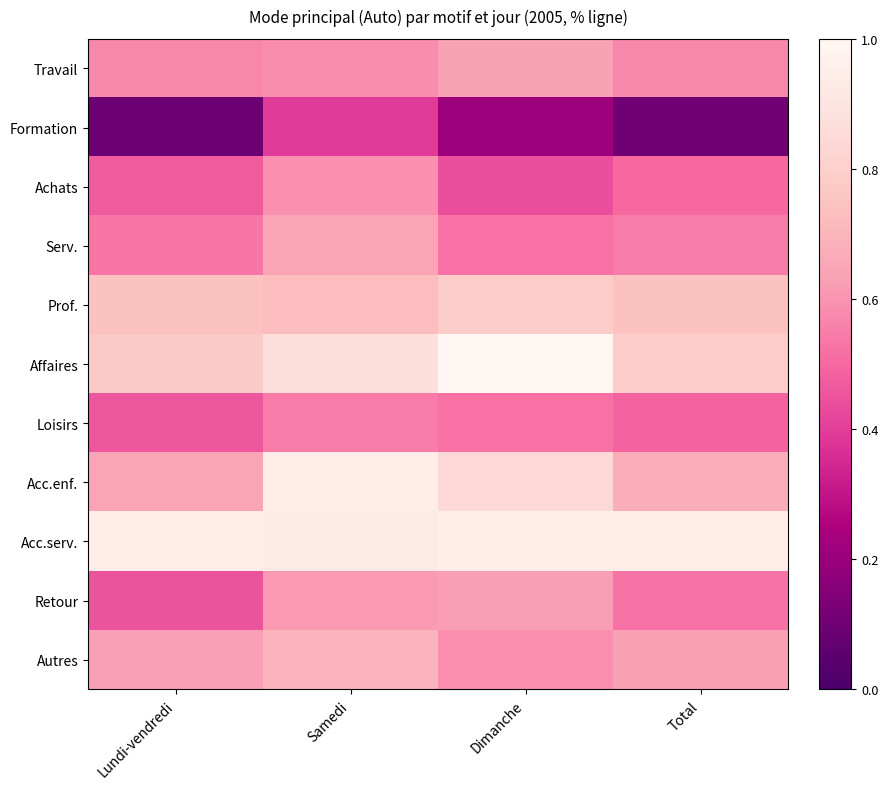

Between Total and Dimanche, which is larger?

Dimanche